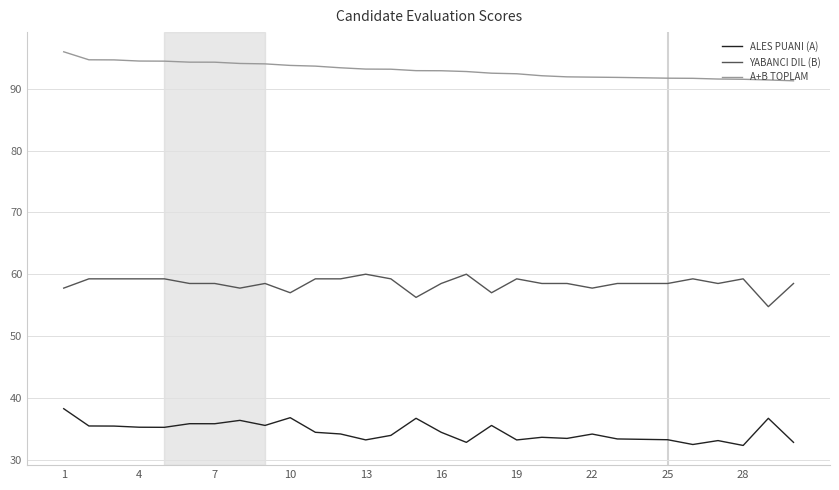

Which series has the largest total across all categories?

A+B TOPLAM